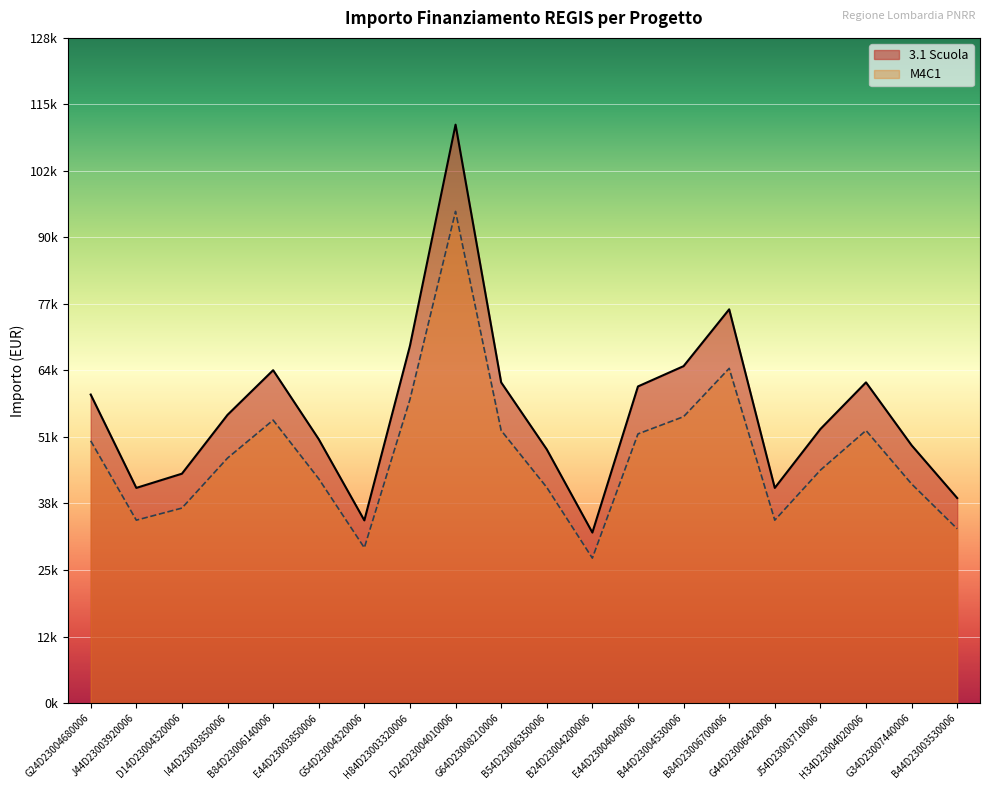

How many interior local peaks does the M4C1 series have?

4